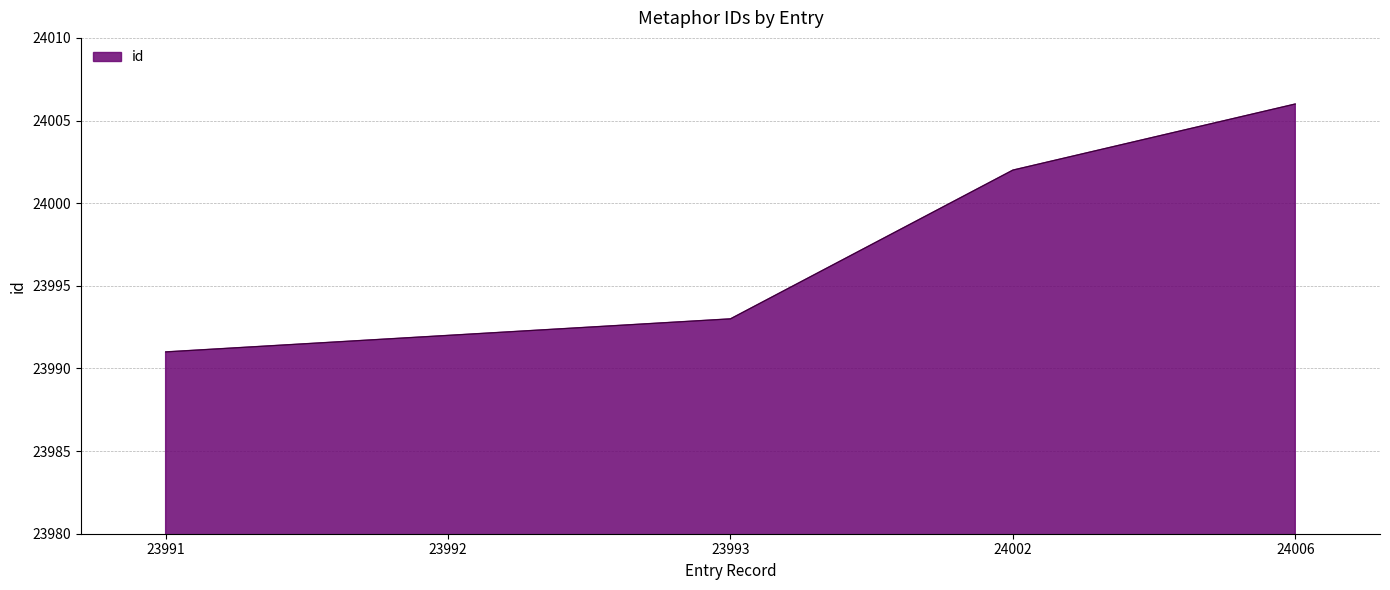

The value at 23991 is 23991. True or false?

True